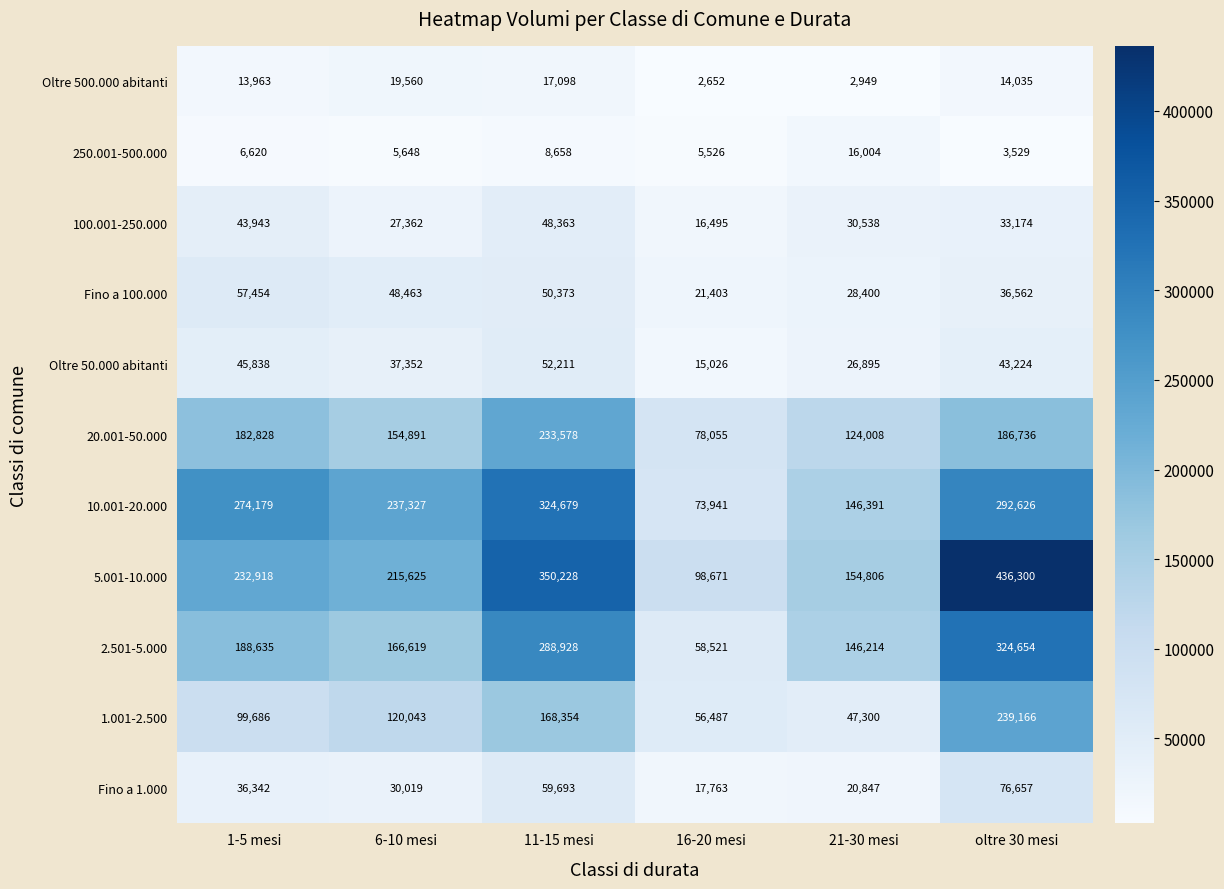

True or false: 10.001-20.000 has a value of 274179 at 1-5 mesi.

True